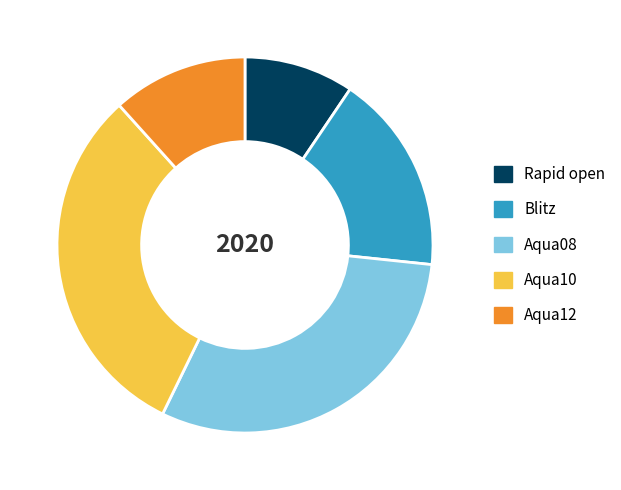

Which category has the biggest portion of the pie?

Aqua10